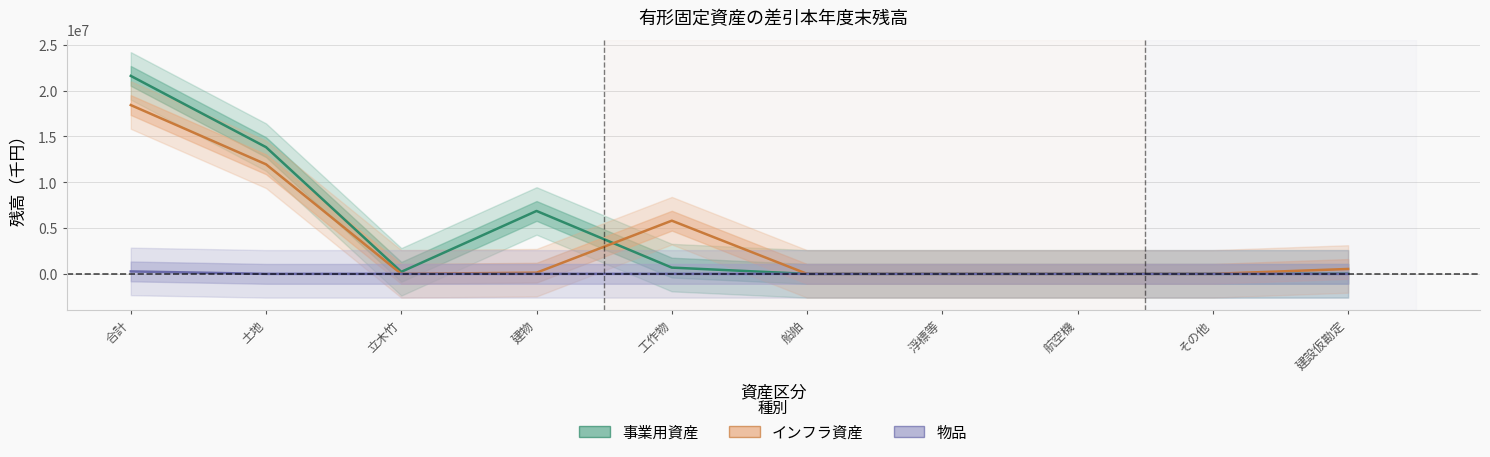

How many lines are shown in the chart?

3